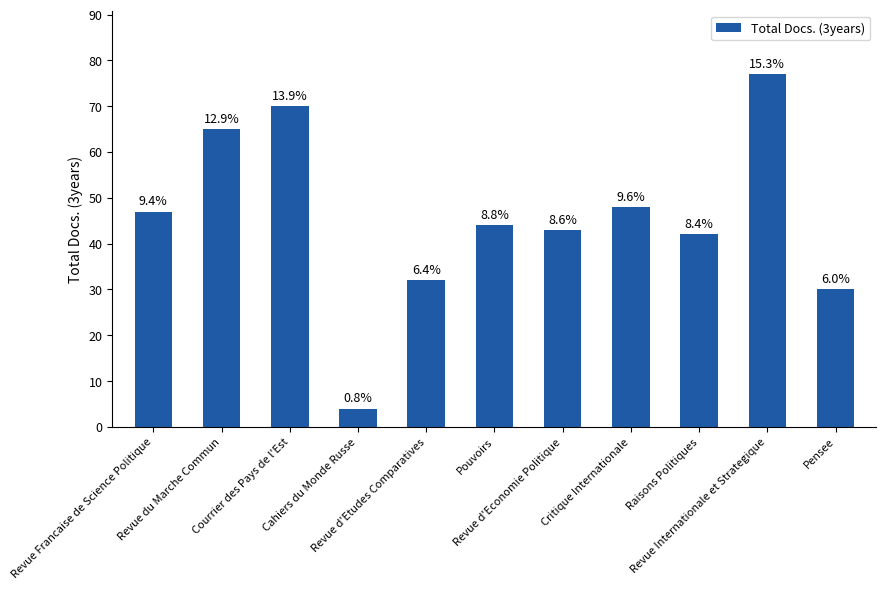

Does the chart contain any negative values?

No